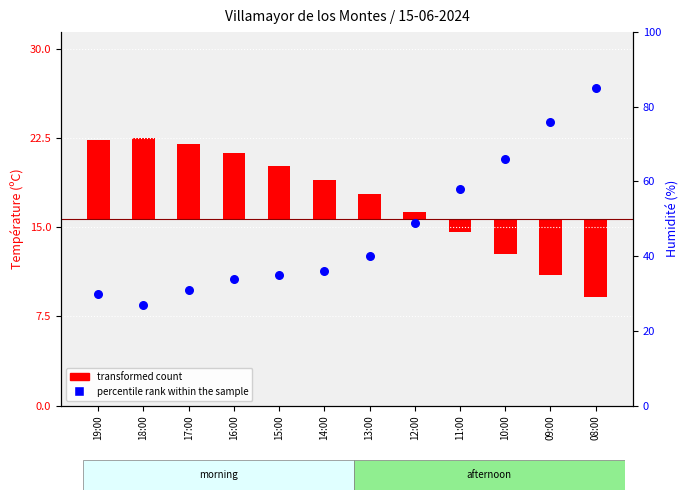

Which series contains the lowest Y value?

transformed count